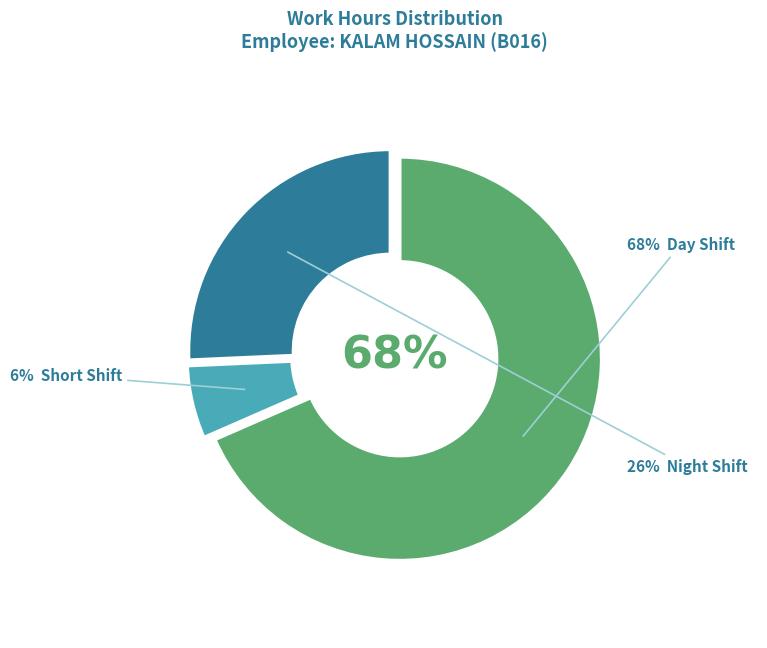

The 14 slice represents 1% of the pie. True or false?

False